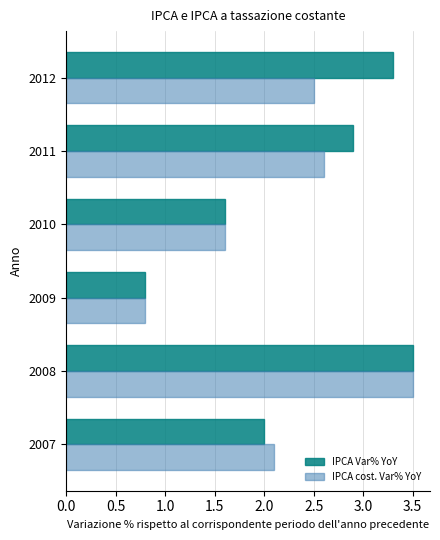

What are all the series names shown in the legend?

IPCA Var% YoY, IPCA cost. Var% YoY